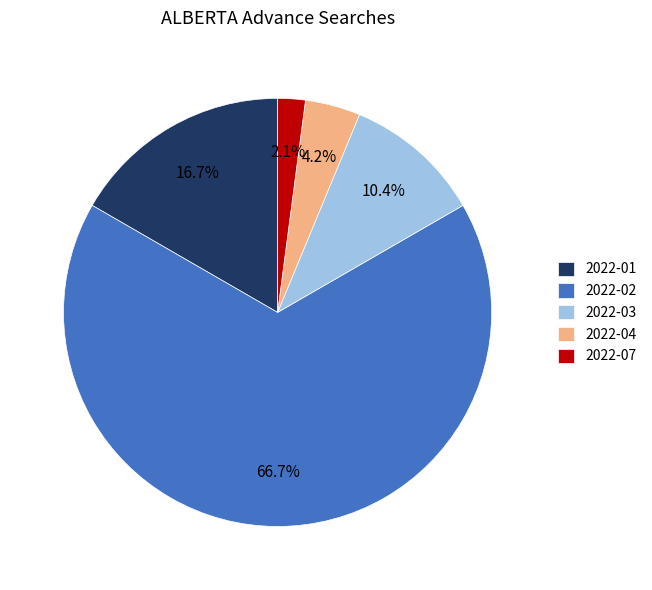

Rank the categories by value from highest to lowest.

2022-02, 2022-01, 2022-03, 2022-04, 2022-07